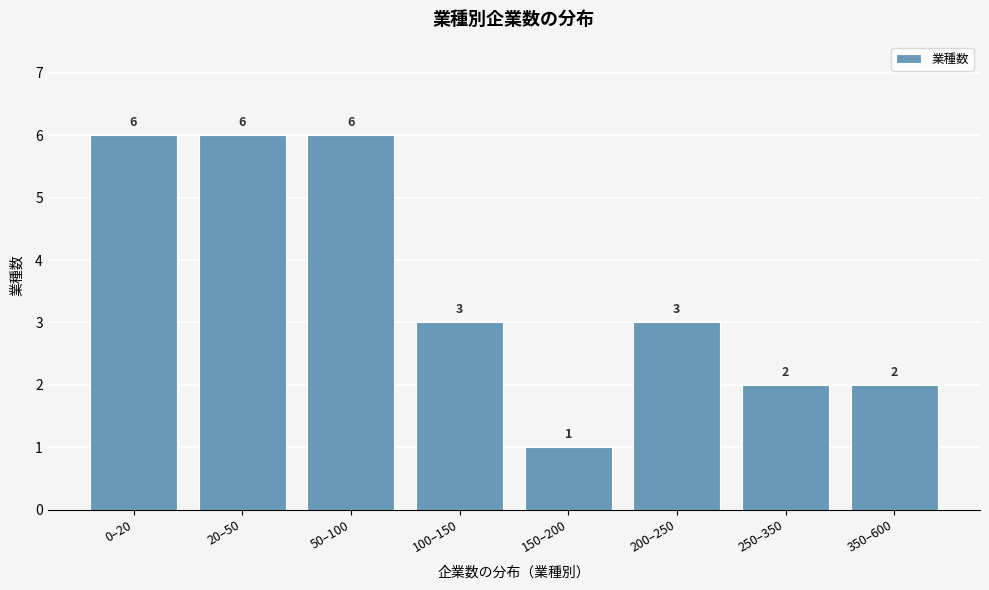

Reading left to right, transcribe all the data shown in this chart.

0–20=6	20–50=6	50–100=6	100–150=3	150–200=1	200–250=3	250–350=2	350–600=2